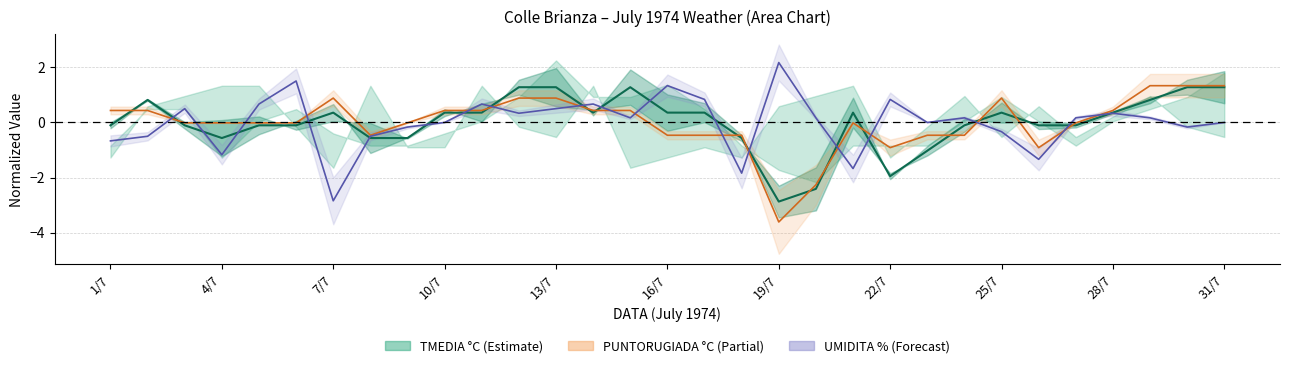

What is the label of the 31st point from the right?

1/7